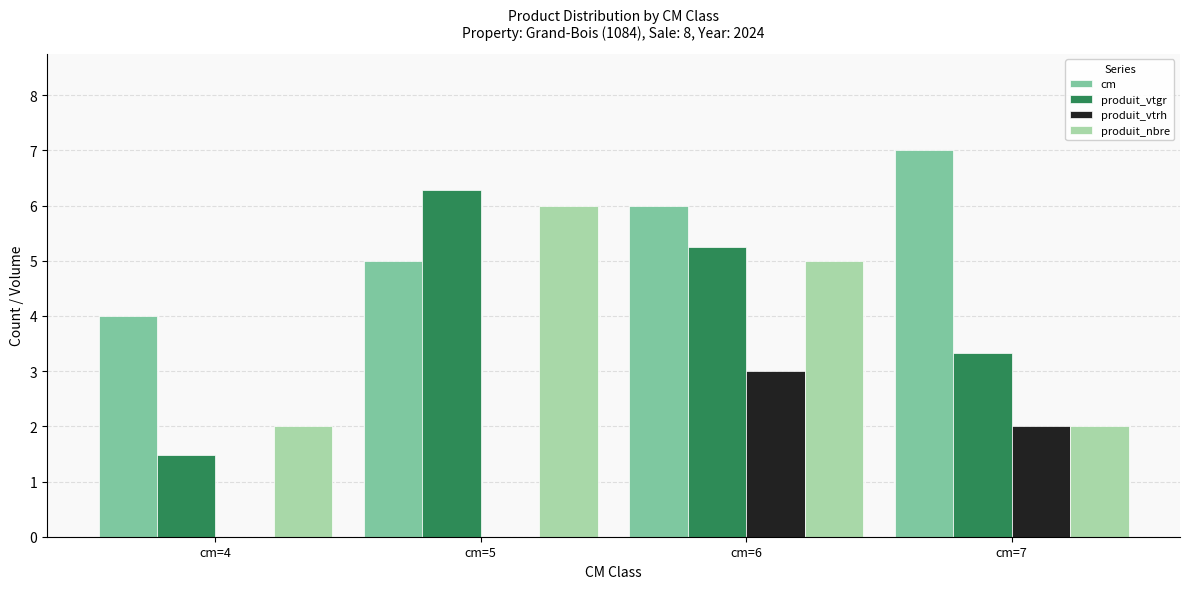

Are the bars grouped side by side (vs. stacked)?

Yes